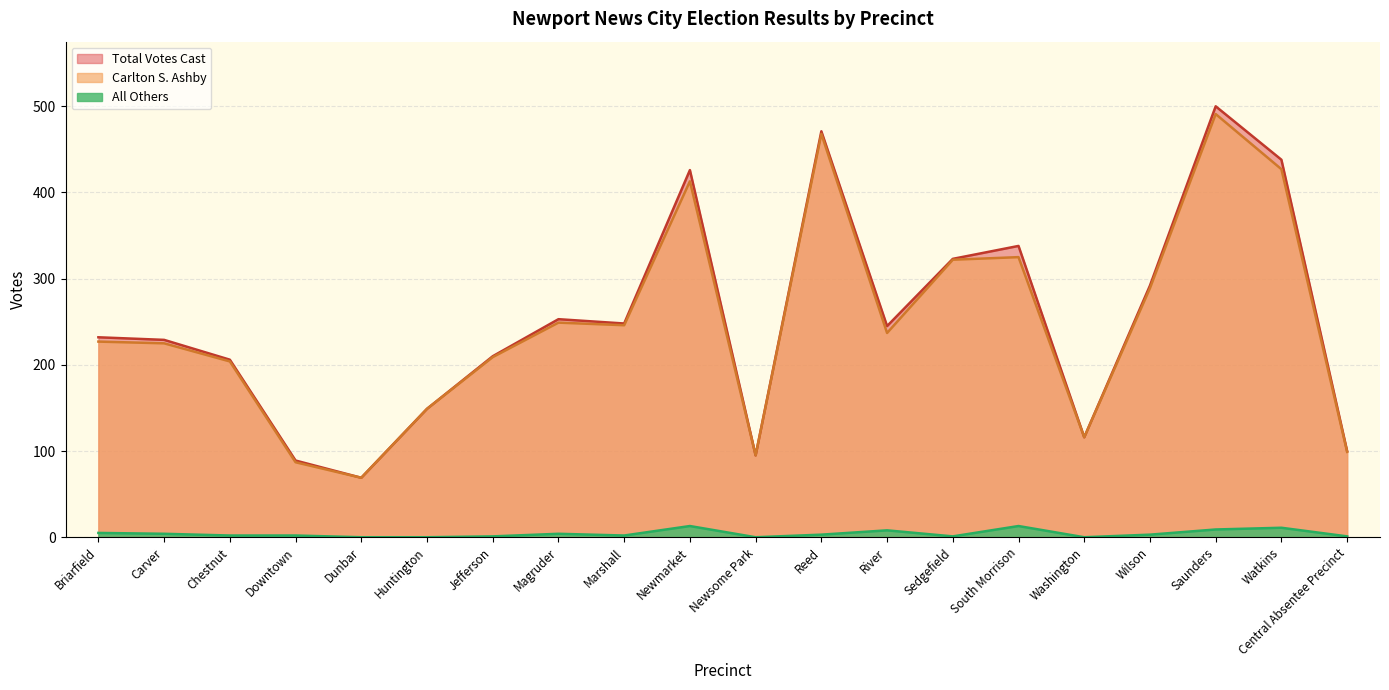

True or false: All Others and Total Votes Cast intersect in this chart.

False